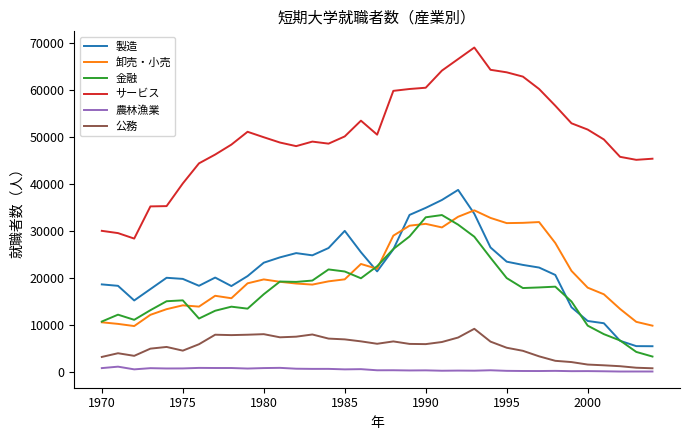

What is the highest value of the 卸売・小売 series?

34429